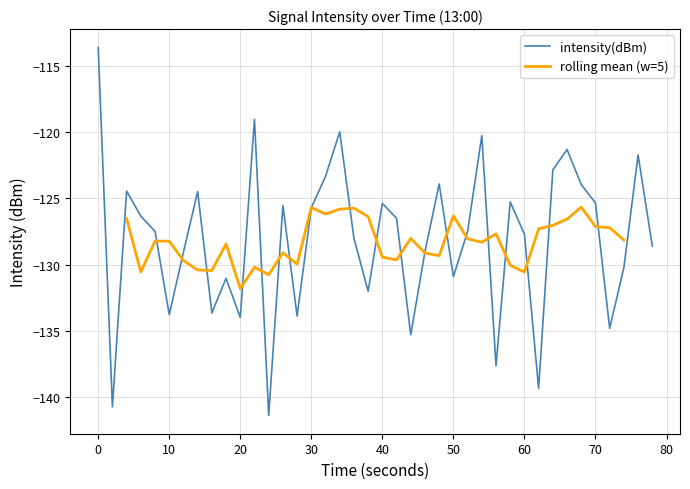

What is the maximum value shown in the chart?

-113.6